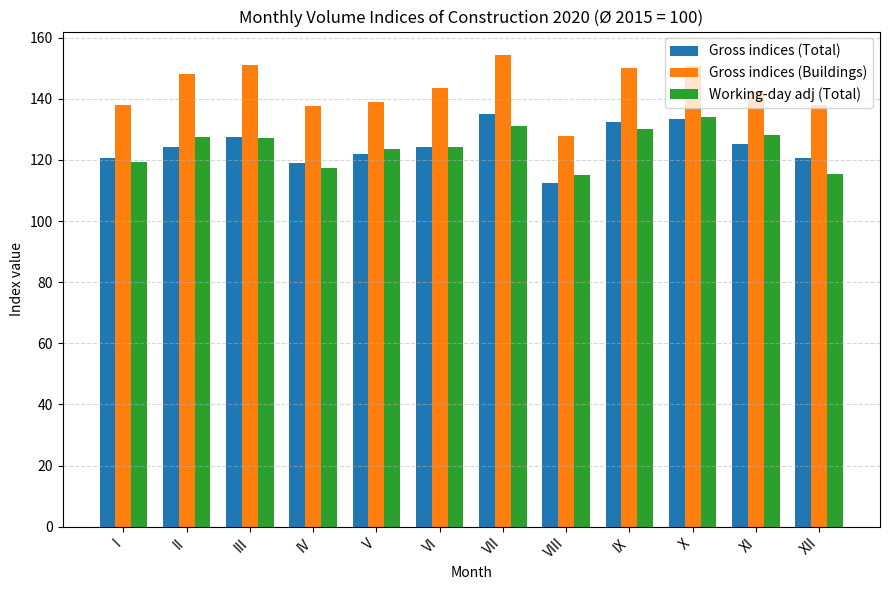

What is the average value of the Gross indices (Buildings) series?

143.4